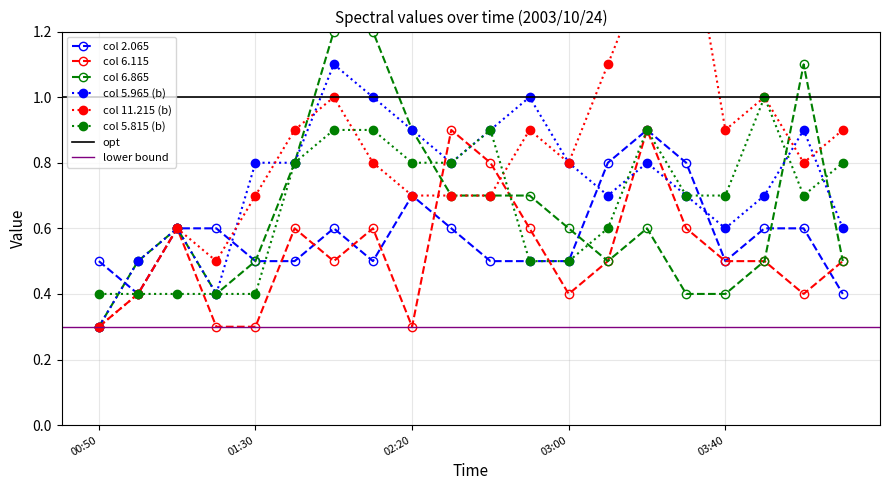

At how many categories does at least one series exceed 1?

6